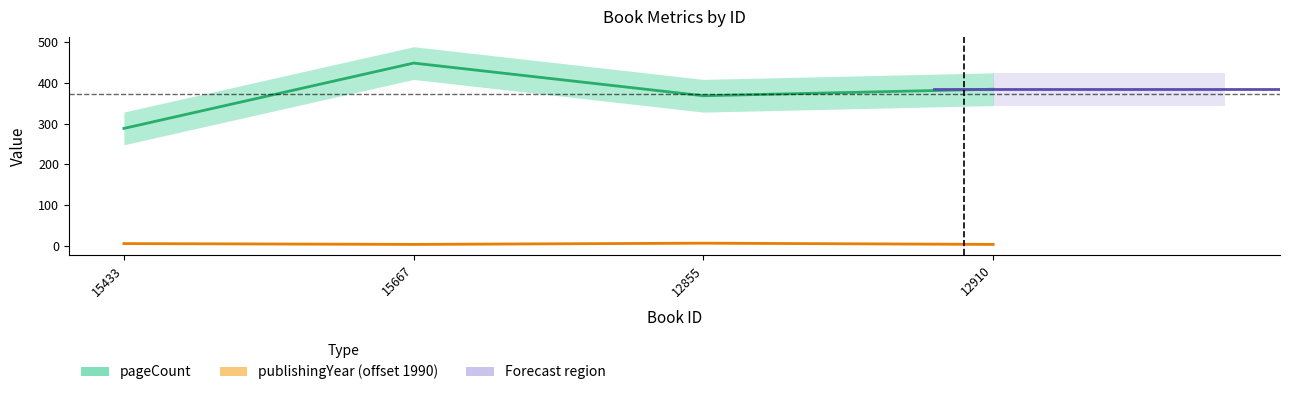

How many lines are shown in the chart?

2